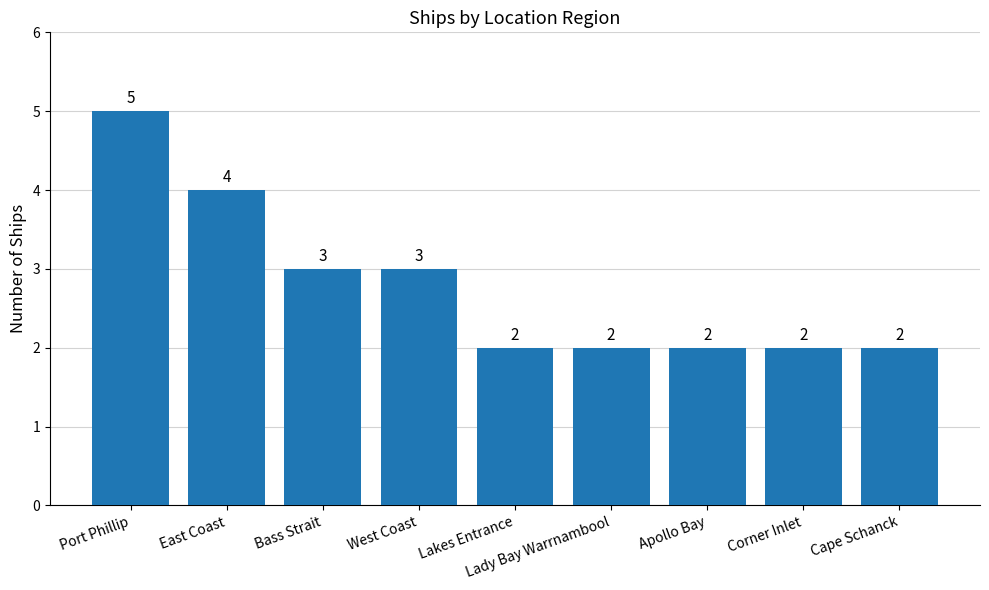

At which category does the chart reach its peak across all series?

Port Phillip